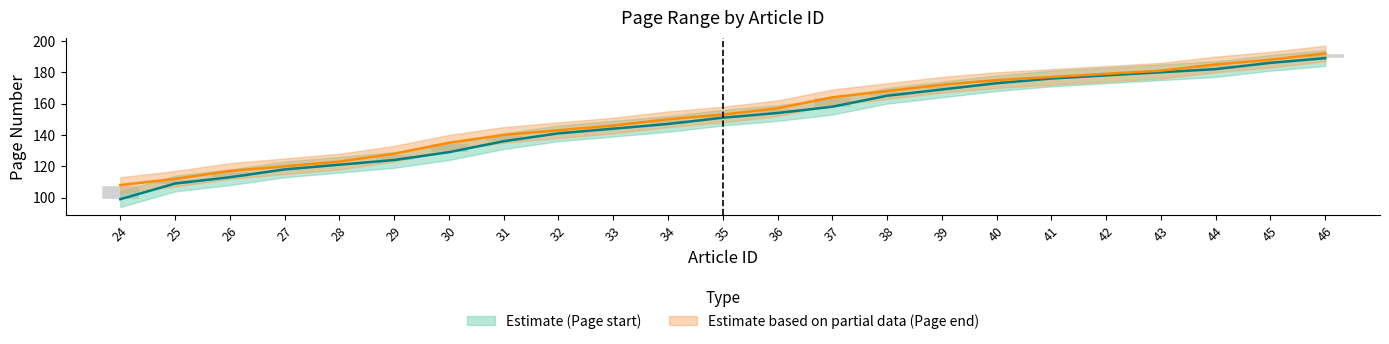

What is the smallest value displayed?

94